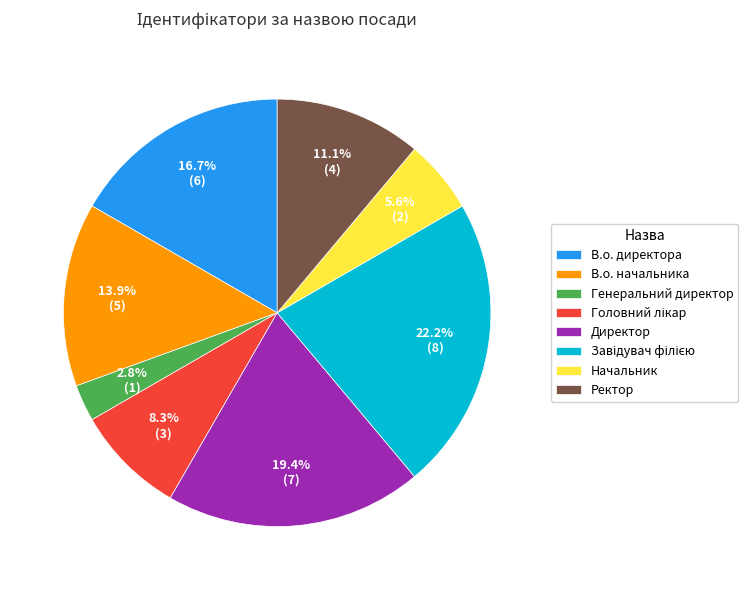

Which has a higher value, Генеральний директор or В.о. директора?

В.о. директора